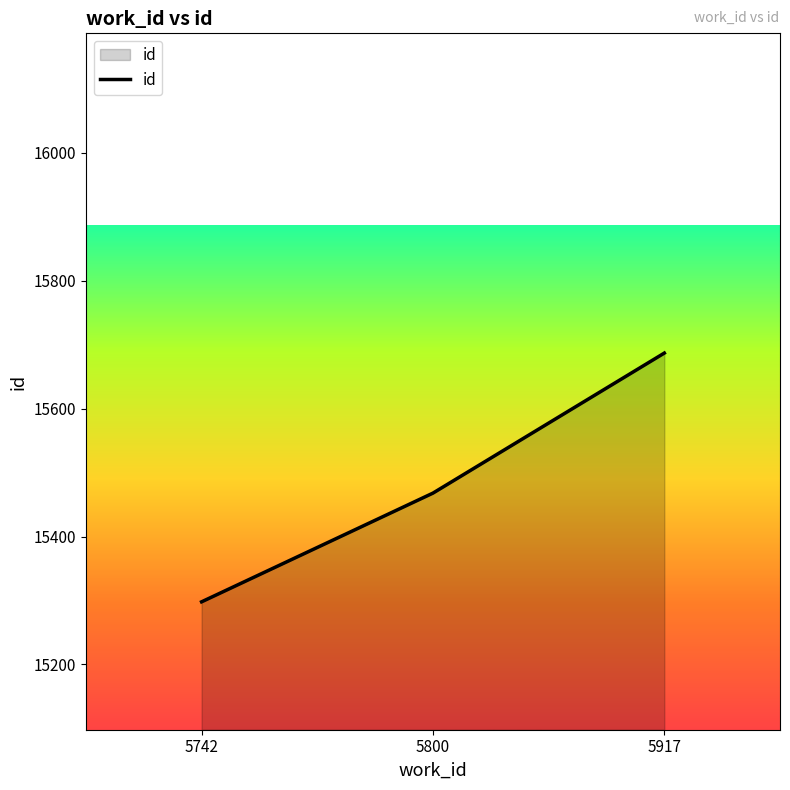

Which category has the highest value across all series?

5917